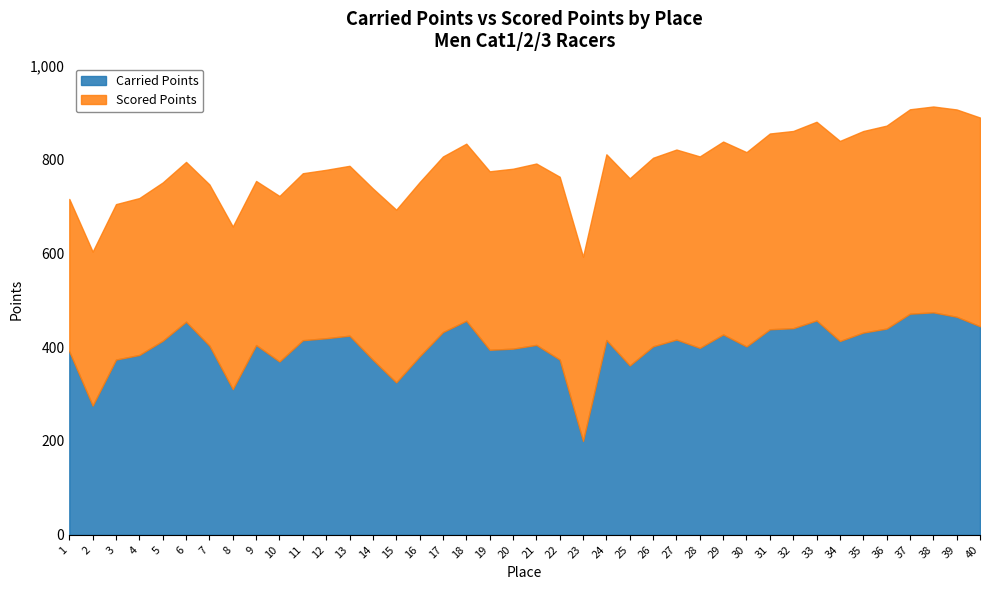

Between which two adjacent categories do Carried Points and Scored Points first intersect?

1 and 2